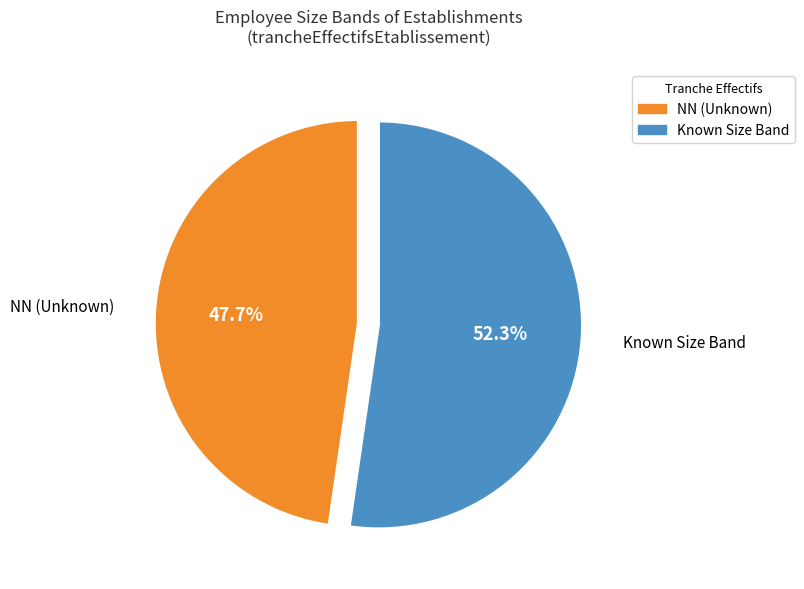

Is there a majority slice in this chart?

Yes